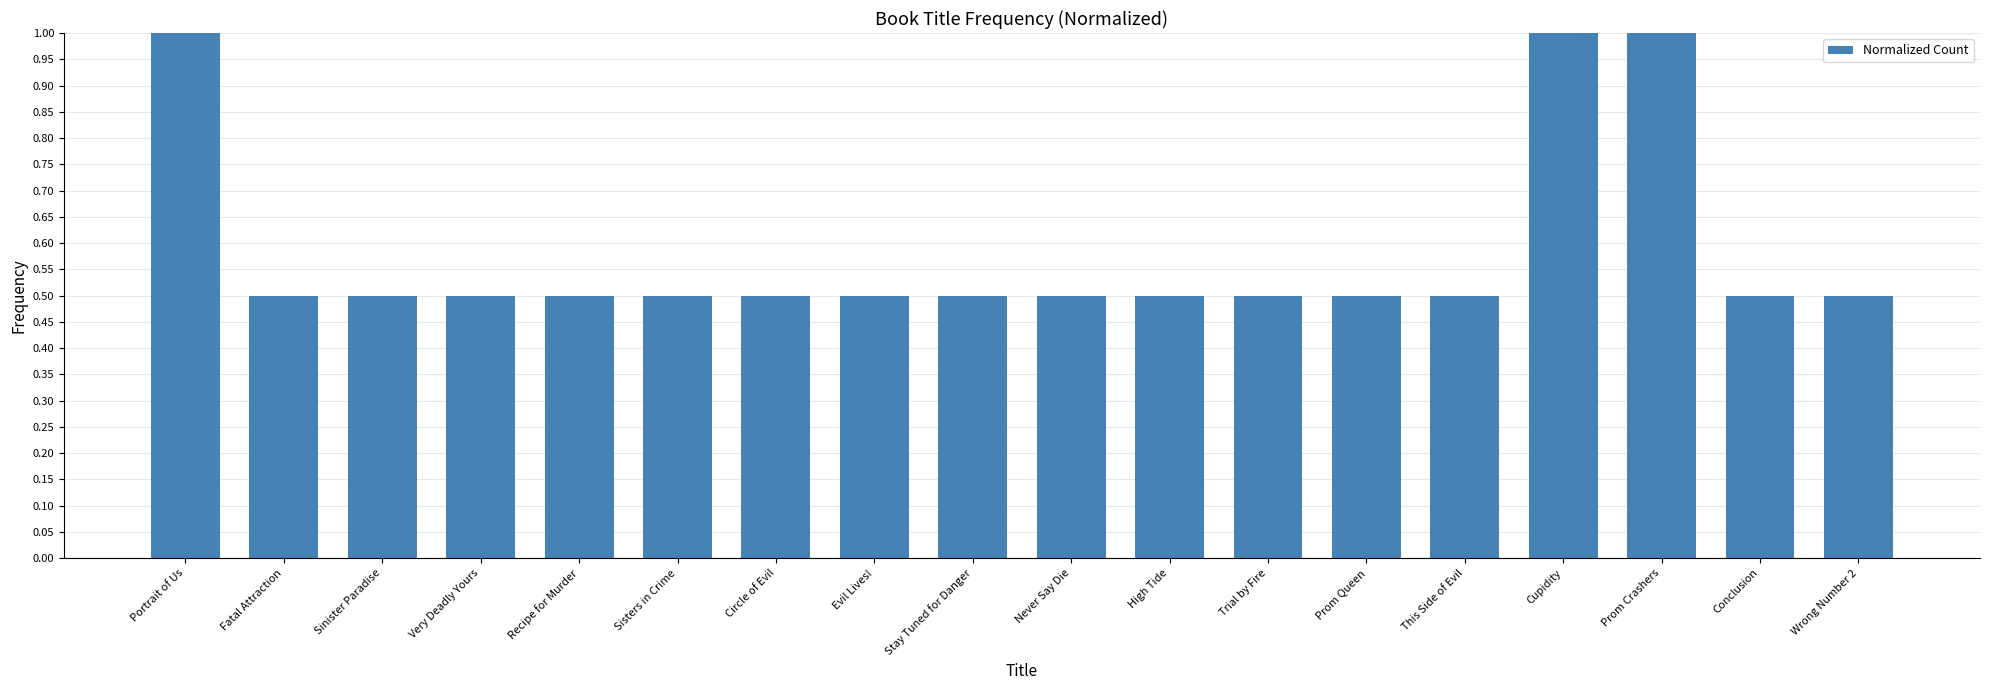

What position from the right is High Tide?

8